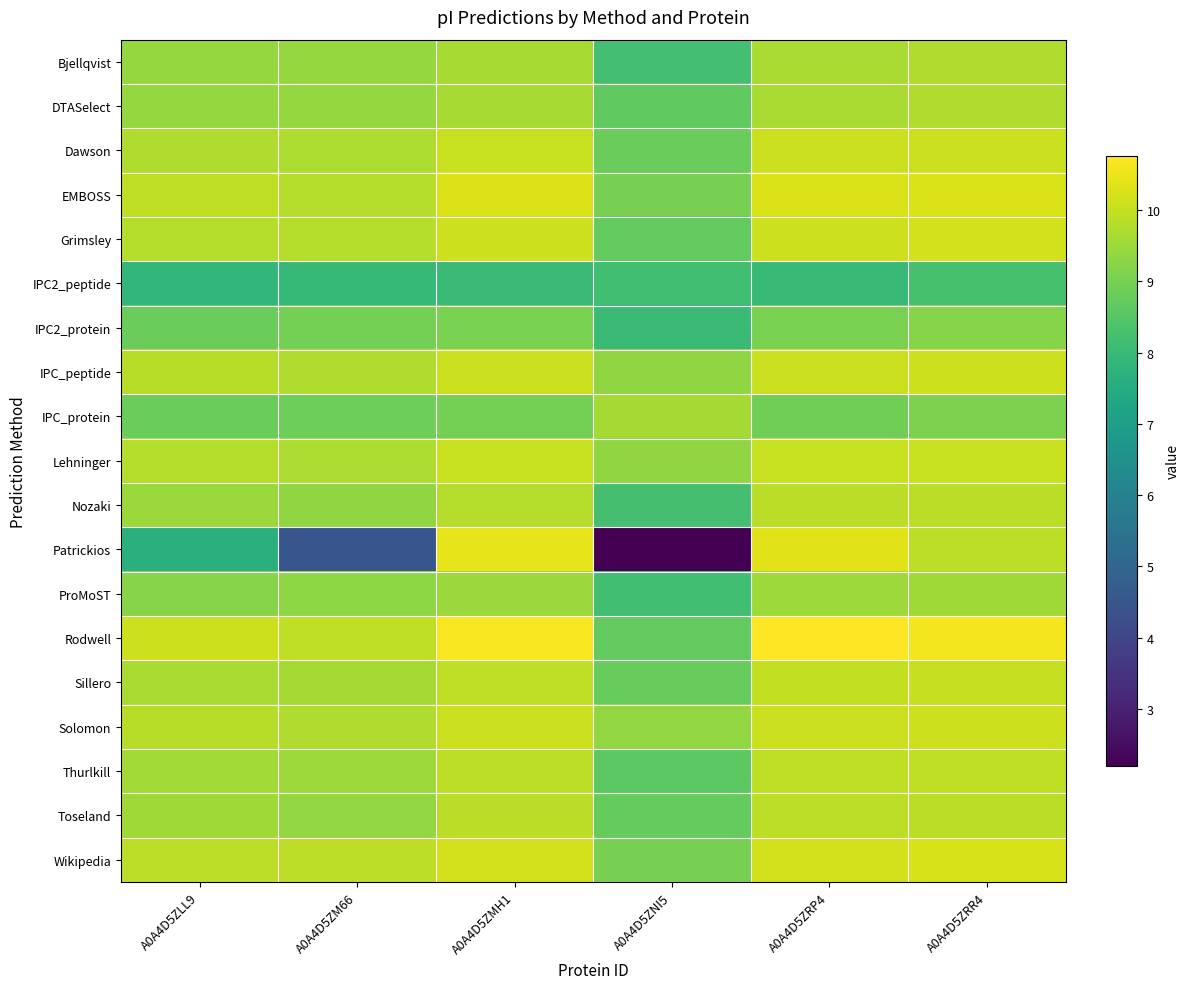

At how many categories does at least one series exceed 9?

6